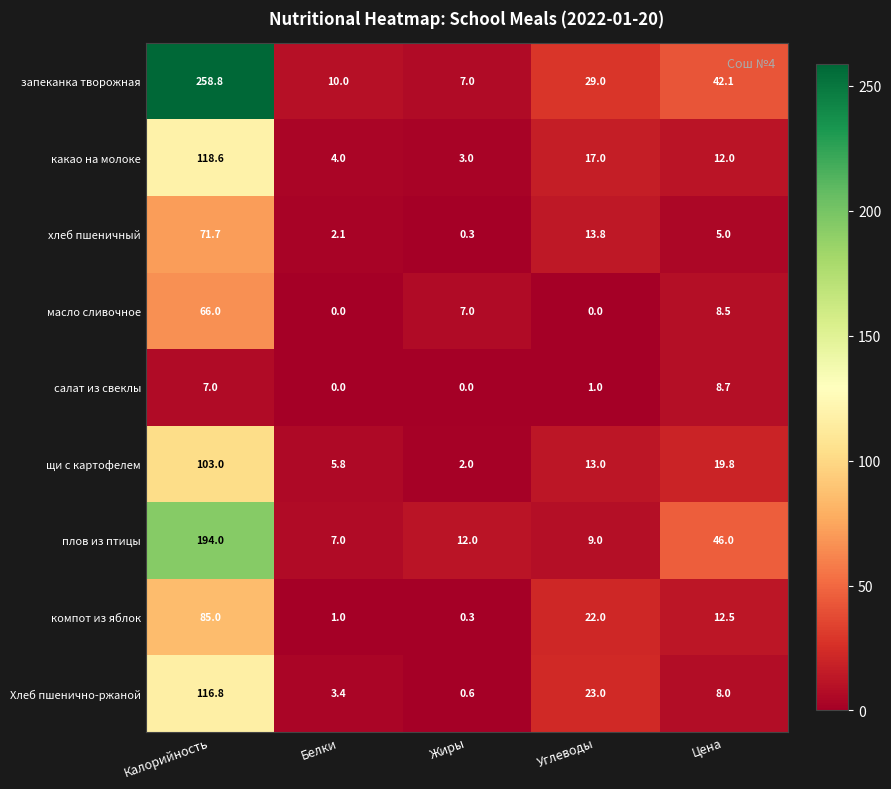

What is the difference between the second highest and second lowest values in the компот из яблок series?

21.0